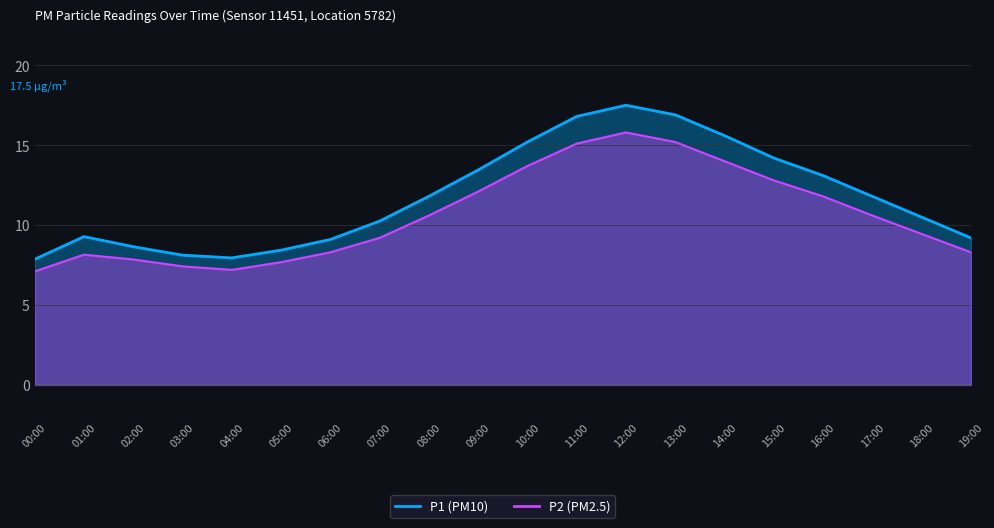

How many data points in P2 are above 10?

10